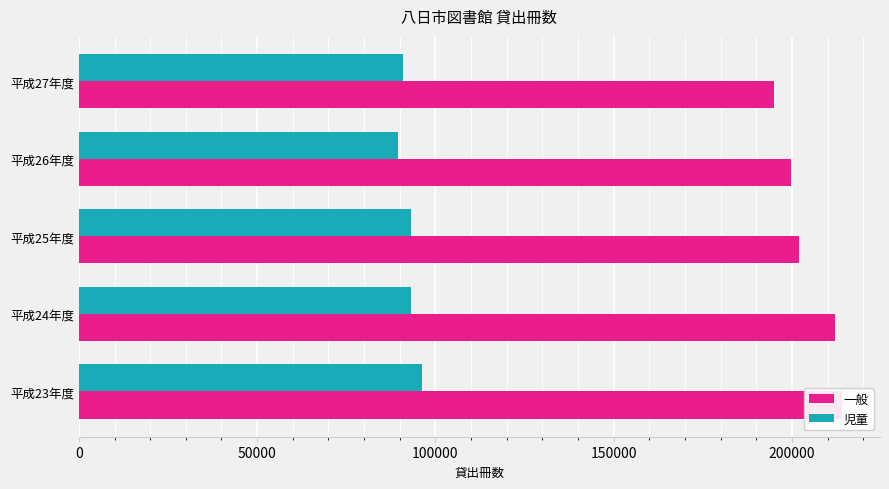

What position from the right is 平成24年度?

4